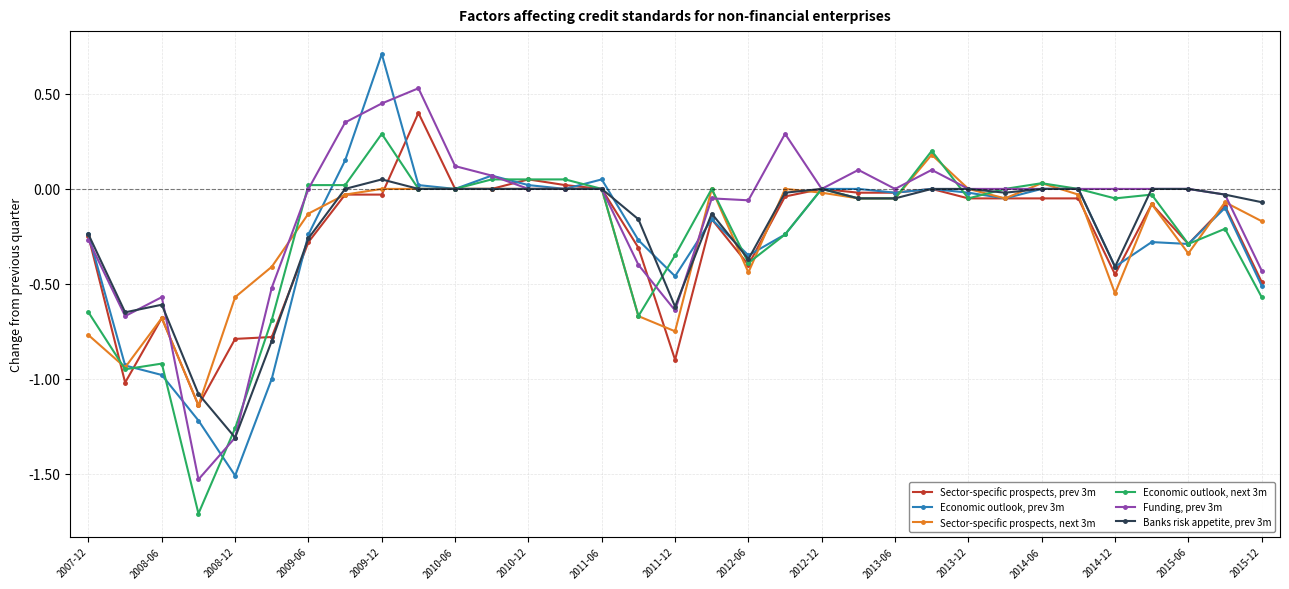

List the series in order of their peak value, highest first.

Economic outlook, prev 3m, Funding, prev 3m, Sector-specific prospects, prev 3m, Economic outlook, next 3m, Sector-specific prospects, next 3m, Banks risk appetite, prev 3m